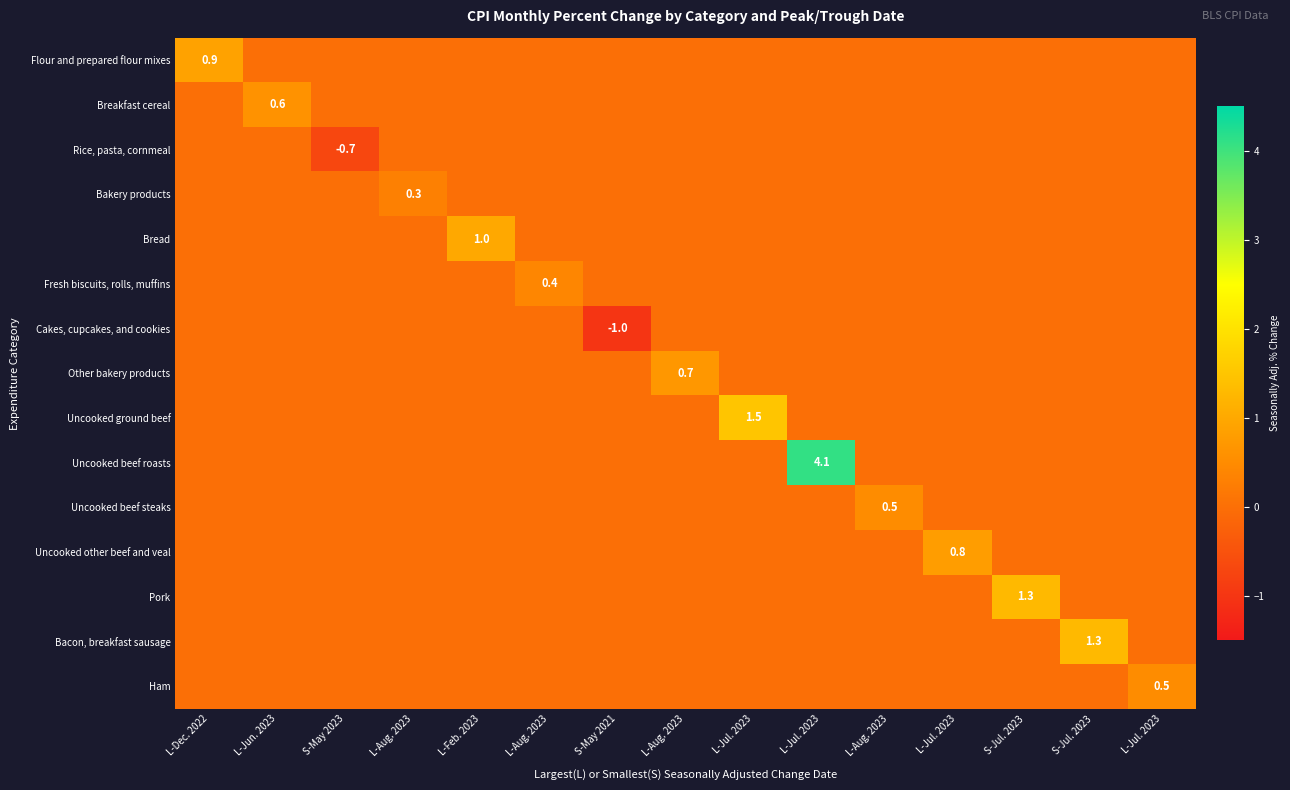

What is the difference between the highest and lowest values at L-Aug. 2023?

0.3